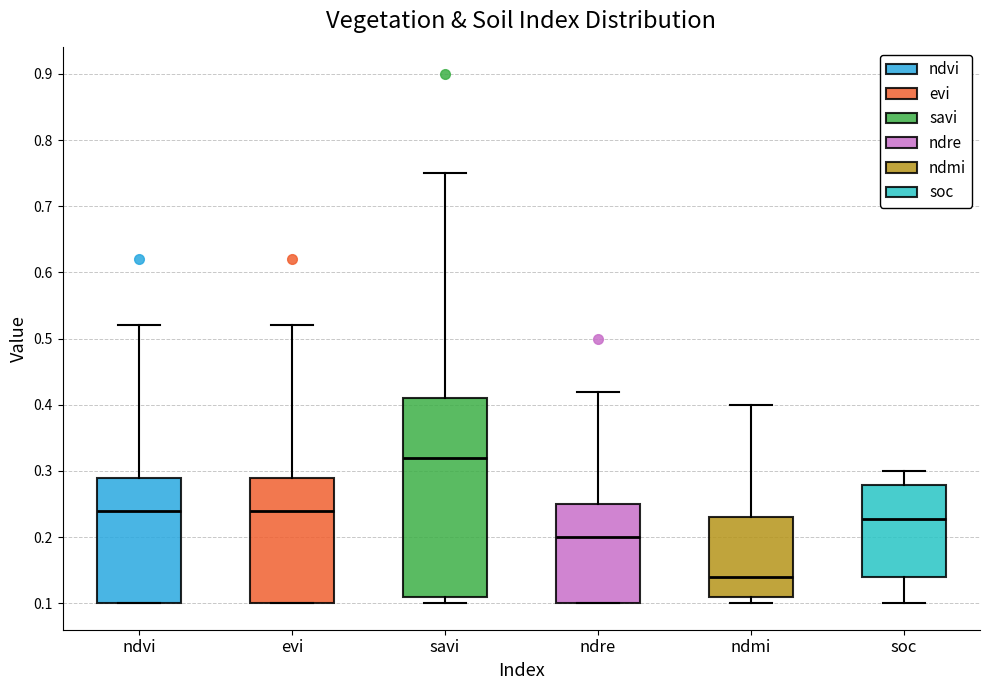

Reading left to right, transcribe this box plot: for each box, give where its median line is, the range the box spans, and where its two whiskers end, as read against the y-axis. The values are not printed on the chart, so give them approximately, as read against the axis.

ndvi: median 0.24, box 0.10 to 0.29, whiskers 0.10 to 0.52
evi: median 0.24, box 0.10 to 0.29, whiskers 0.10 to 0.52
savi: median 0.32, box 0.11 to 0.41, whiskers 0.10 to 0.75
ndre: median 0.20, box 0.10 to 0.25, whiskers 0.10 to 0.42
ndmi: median 0.14, box 0.11 to 0.23, whiskers 0.10 to 0.40
soc: median 0.23, box 0.14 to 0.28, whiskers 0.10 to 0.30